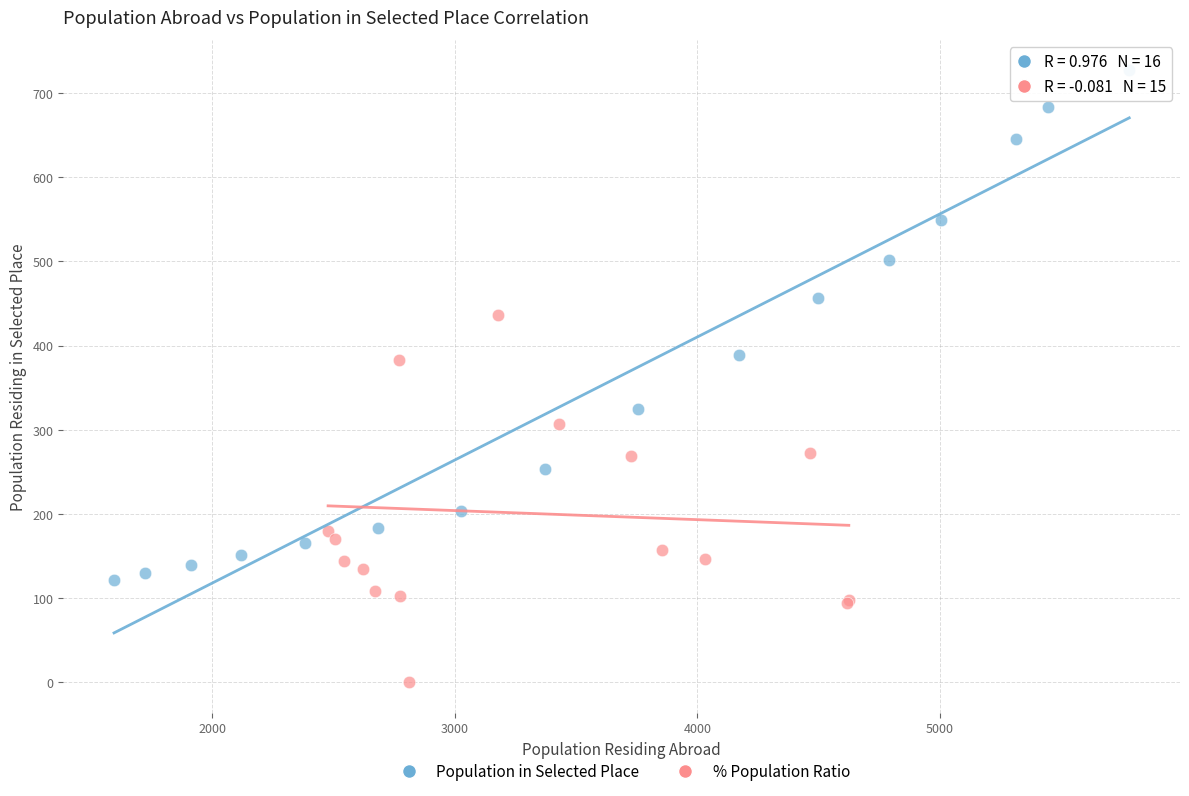

Which series reaches the maximum Y coordinate?

Population in Selected Place